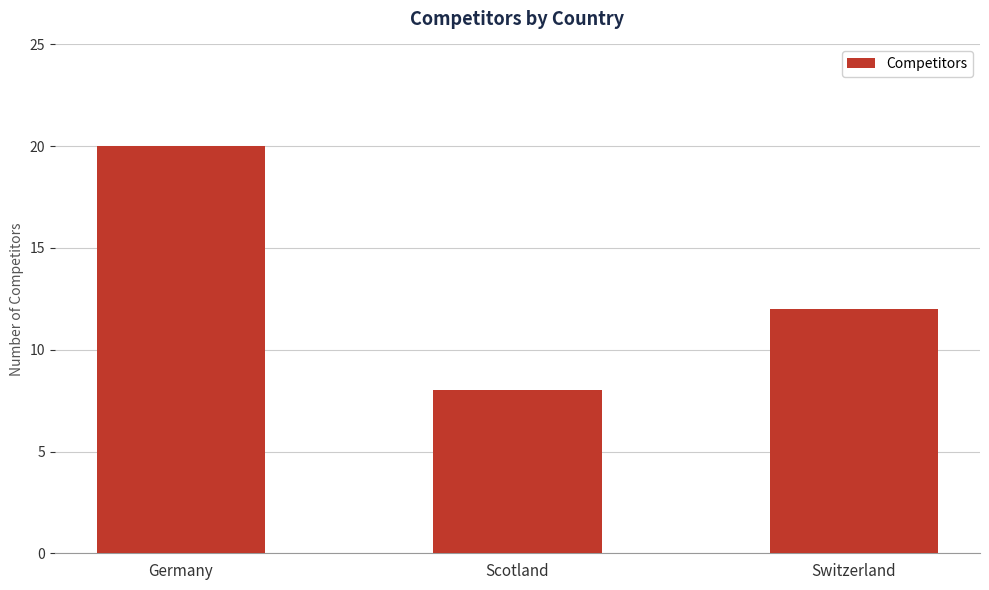

Approximately how many times larger is the value at Scotland compared to Switzerland?

0.7